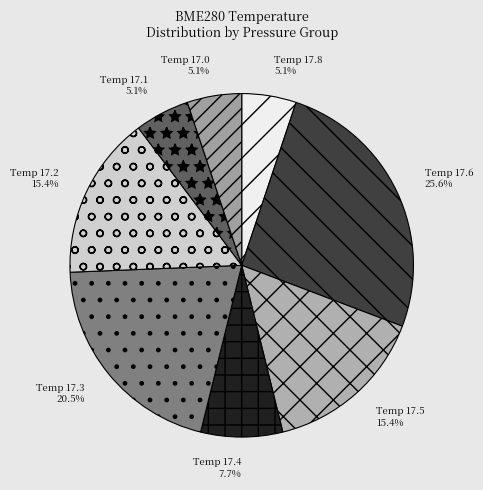

Does Temp 17.0 represent more than half of the total?

No